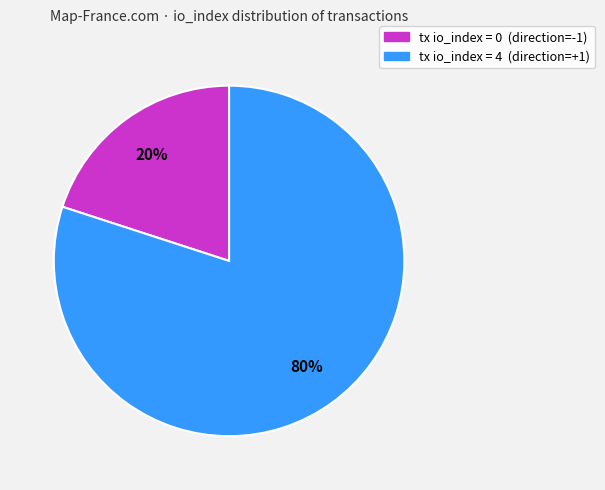

Count the number of slices in the pie.

2